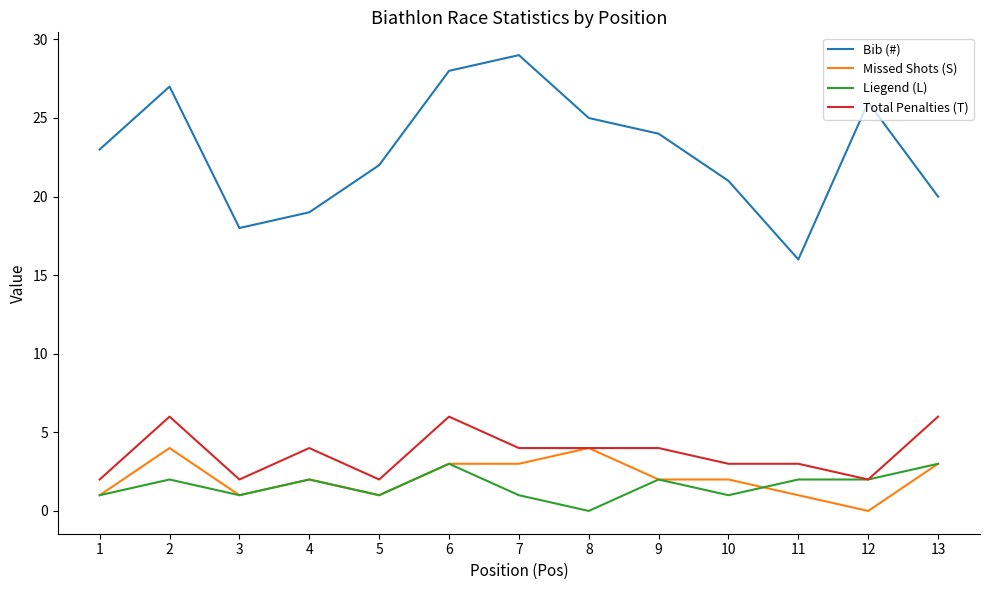

Is it true that Liegend (L) equals 1 at 3?

True